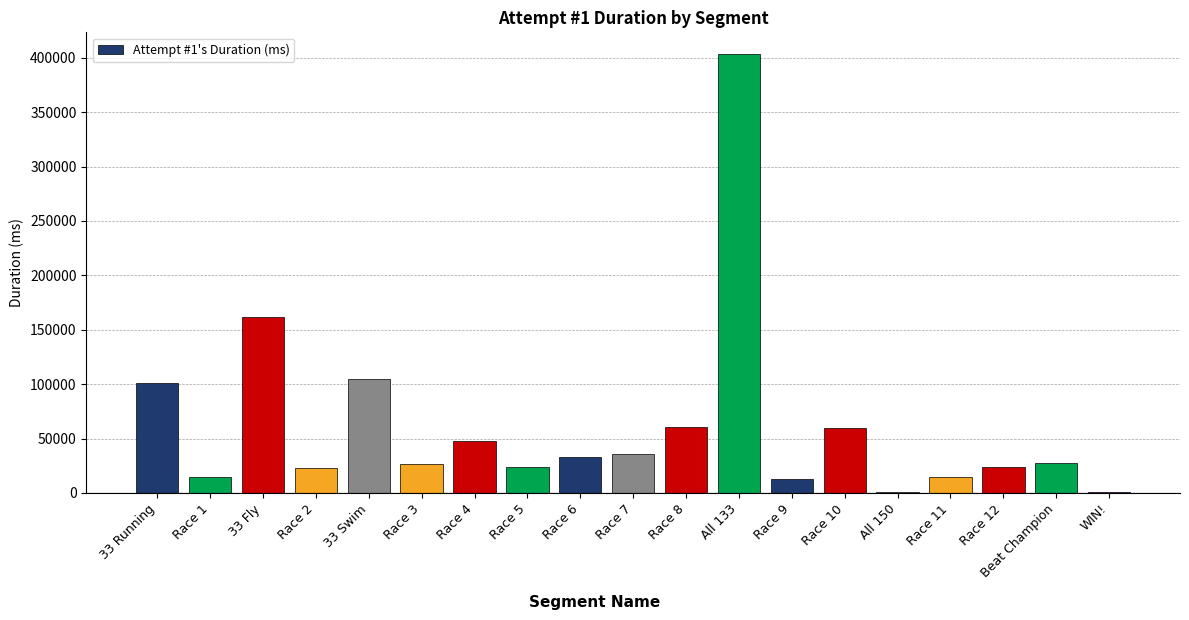

Where is the data nearest to the value 201848?

33 Fly